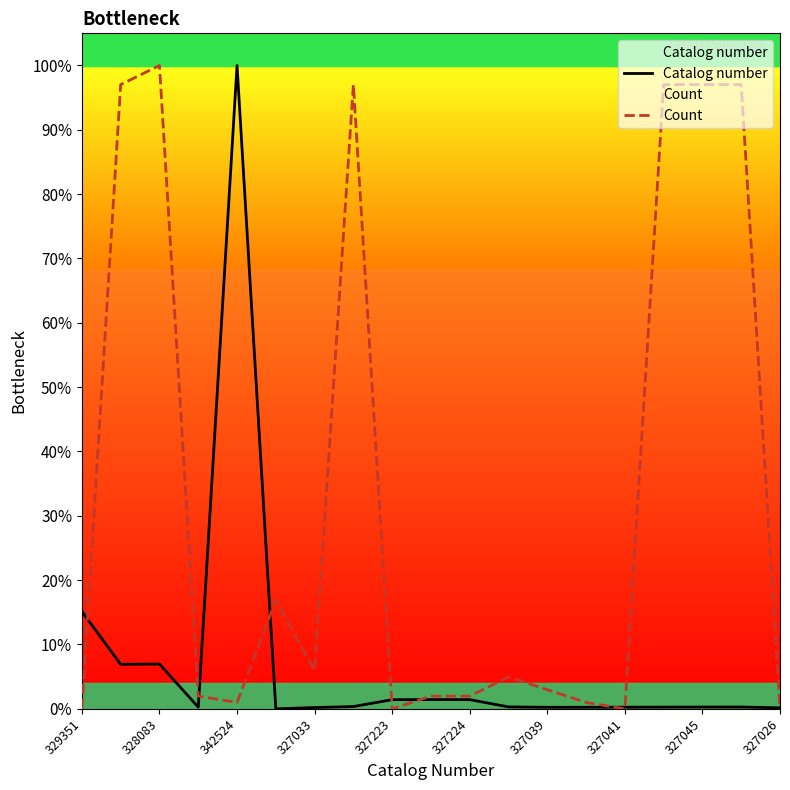

What is the difference between the highest and lowest values at 342524?

1.0